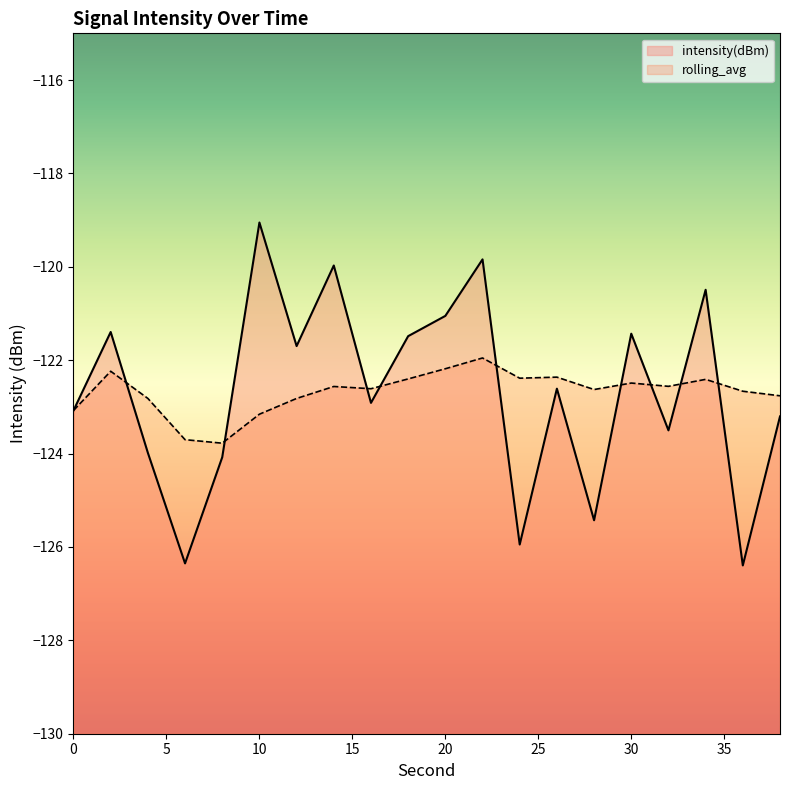

At which category is the sum across all series the highest?

22